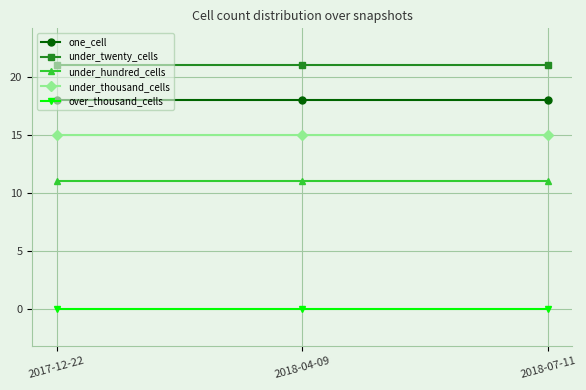

At 2018-07-11, list the series in order from largest to smallest.

under_twenty_cells, one_cell, under_thousand_cells, under_hundred_cells, over_thousand_cells